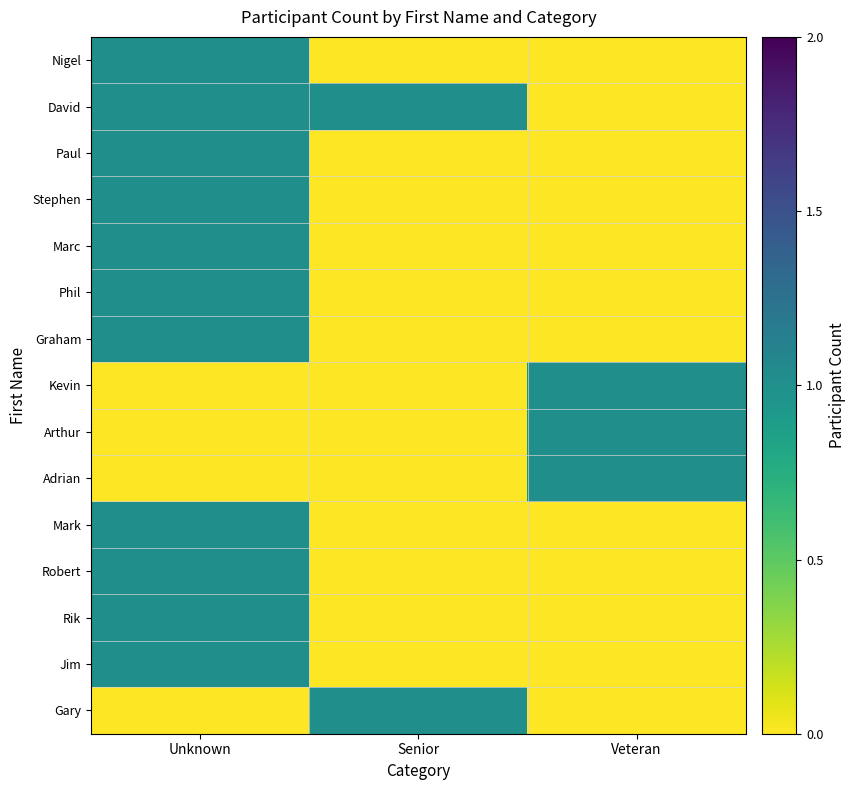

Reading left to right, list all the values displayed in this chart.

Nigel: Unknown=1	Senior=0	Veteran=0
David: Unknown=1	Senior=1	Veteran=0
Paul: Unknown=1	Senior=0	Veteran=0
Stephen: Unknown=1	Senior=0	Veteran=0
Marc: Unknown=1	Senior=0	Veteran=0
Phil: Unknown=1	Senior=0	Veteran=0
Graham: Unknown=1	Senior=0	Veteran=0
Kevin: Unknown=0	Senior=0	Veteran=1
Arthur: Unknown=0	Senior=0	Veteran=1
Adrian: Unknown=0	Senior=0	Veteran=1
Mark: Unknown=1	Senior=0	Veteran=0
Robert: Unknown=1	Senior=0	Veteran=0
Rik: Unknown=1	Senior=0	Veteran=0
Jim: Unknown=1	Senior=0	Veteran=0
Gary: Unknown=0	Senior=1	Veteran=0